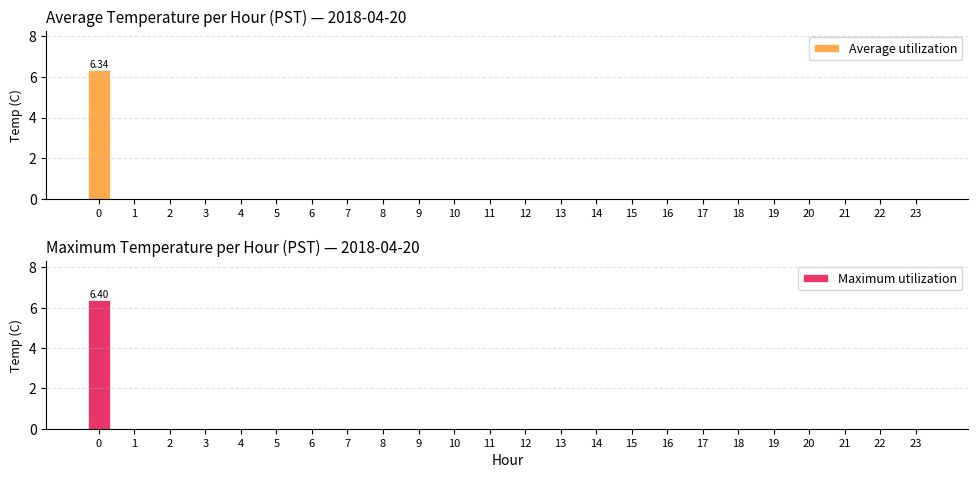

What are all the series names shown in the legend?

Average utilization, Maximum utilization